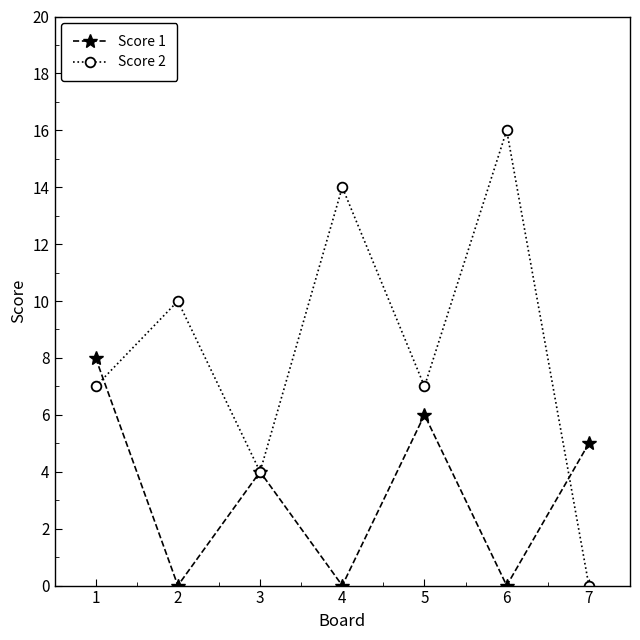

What is the spread (max minus min) of values at 1?

1